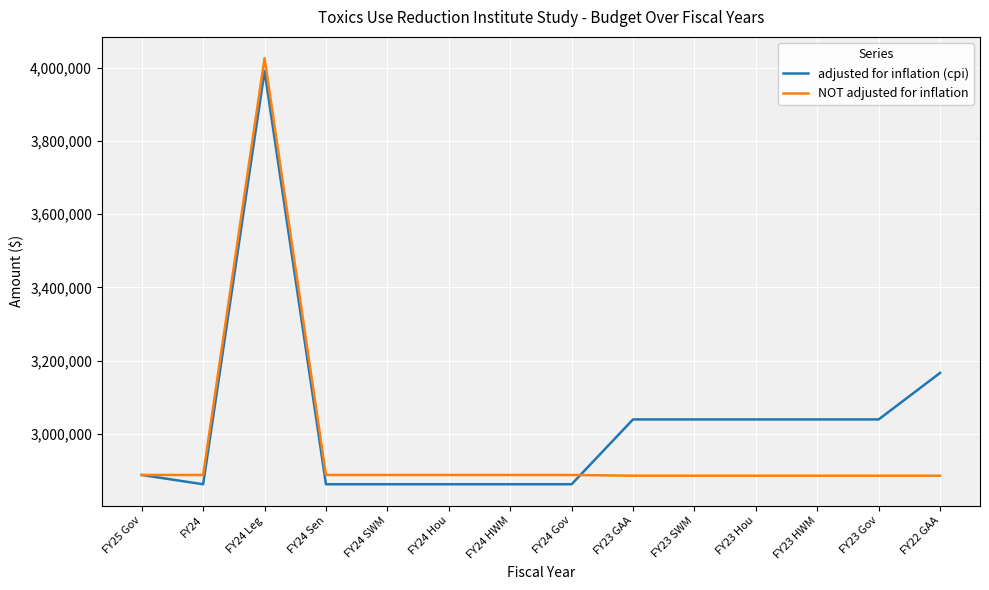

True or false: NOT adjusted for inflation has a value of 2886472 at FY23 Hou.

True